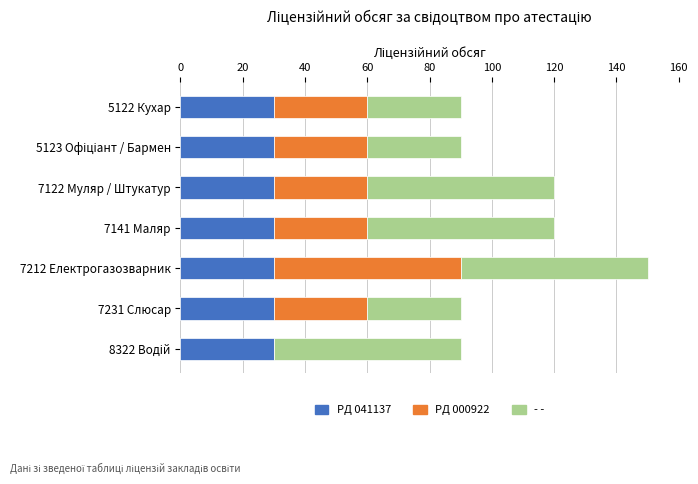

At which category is the sum across all series the highest?

7212 Електрогазозварник